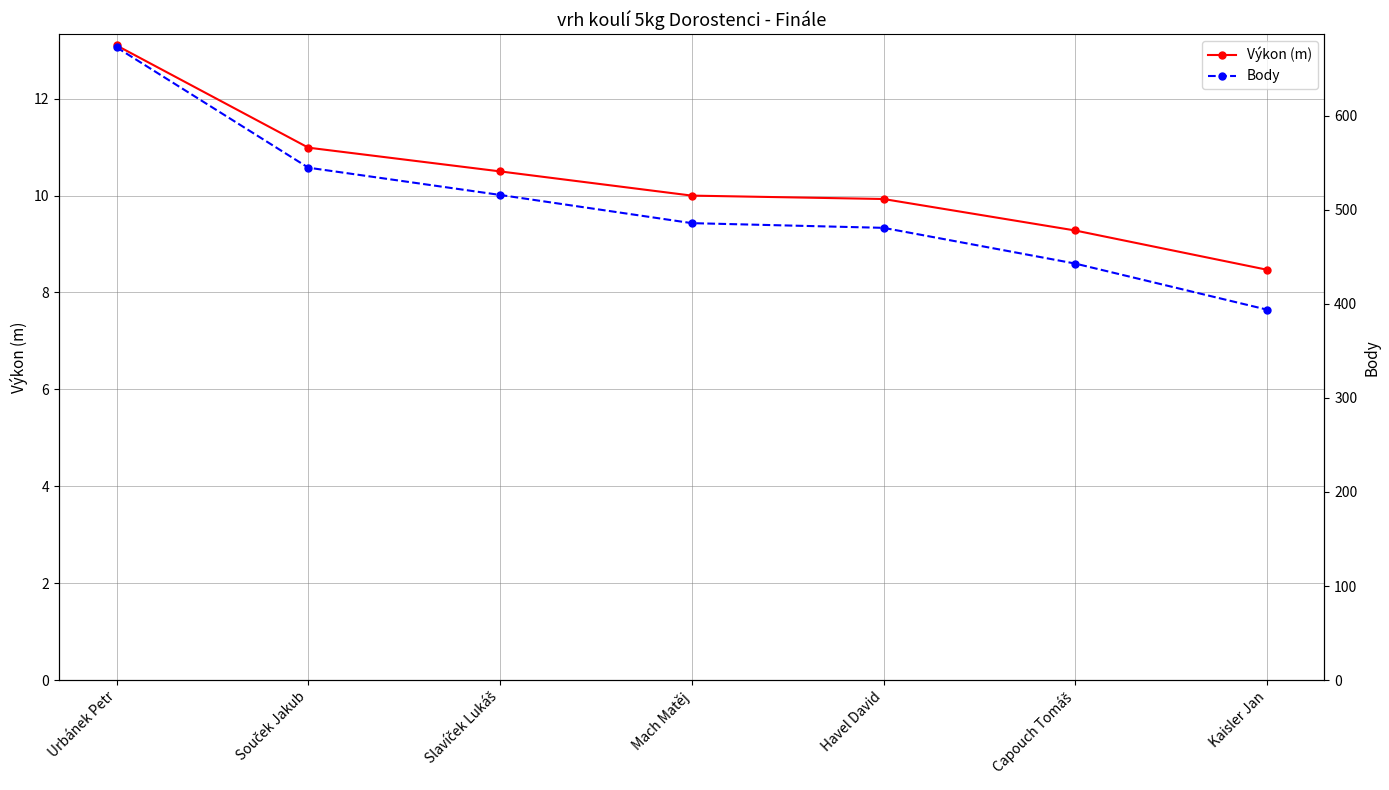

Where does the Výkon (m) series first go above 10?

Urbánek Petr